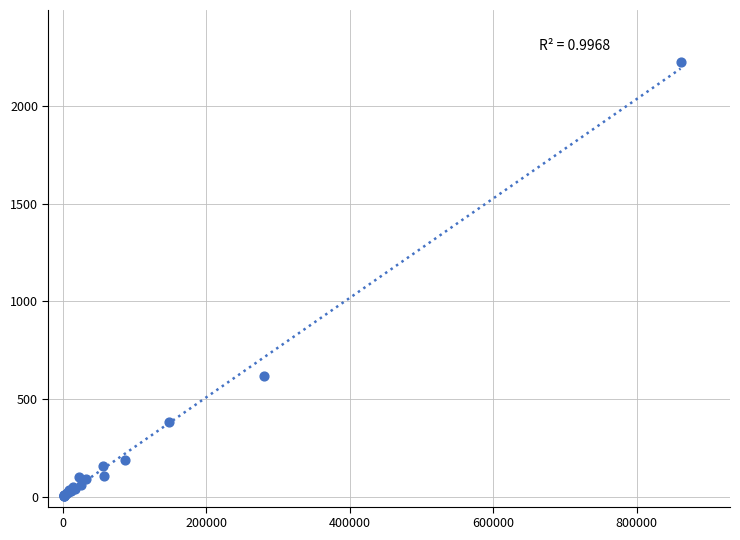

What Y value in the scatter plot is closest to 1114?

618